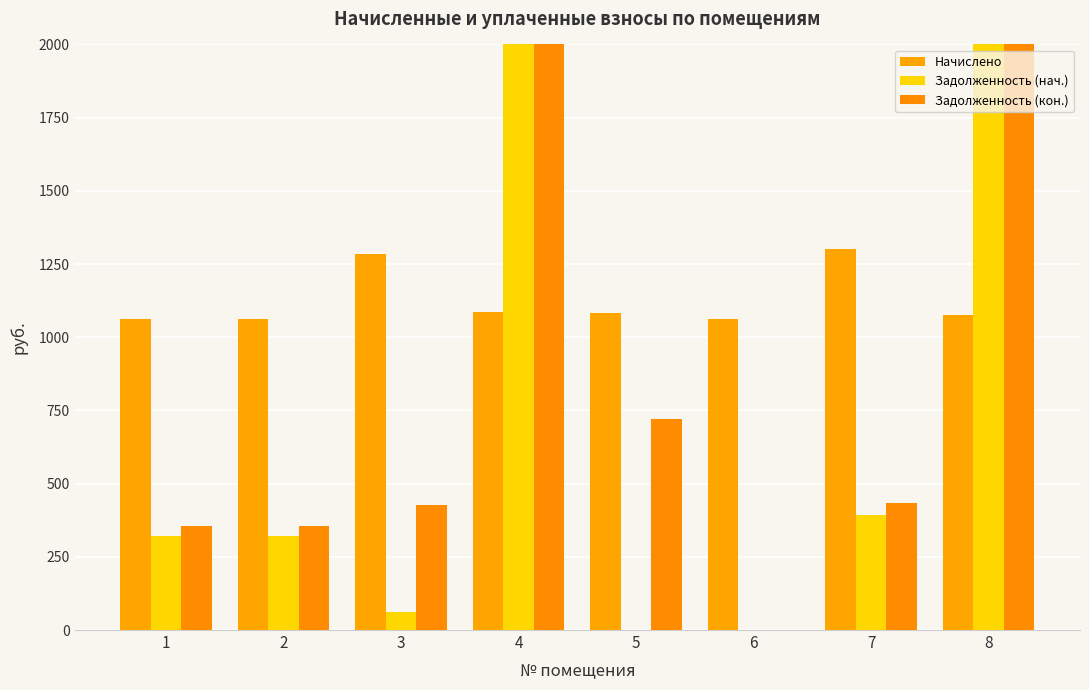

How many series are shown in this chart?

3